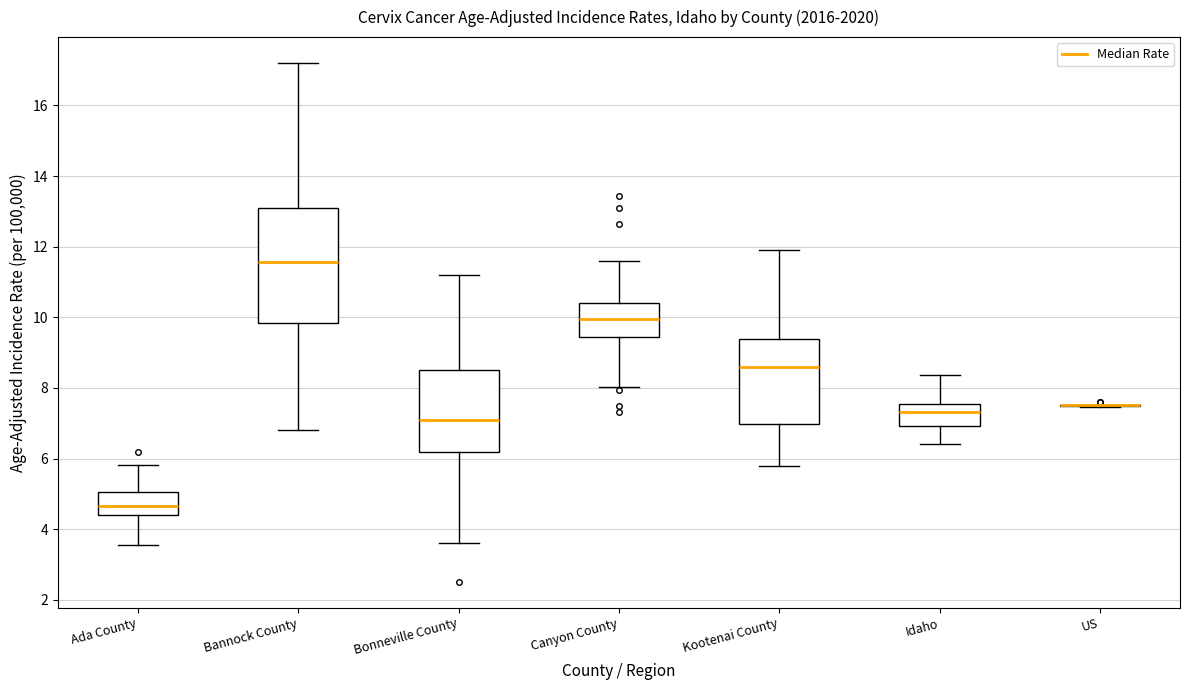

Which box is the tallest, from its lower edge to its upper edge?

Bannock County